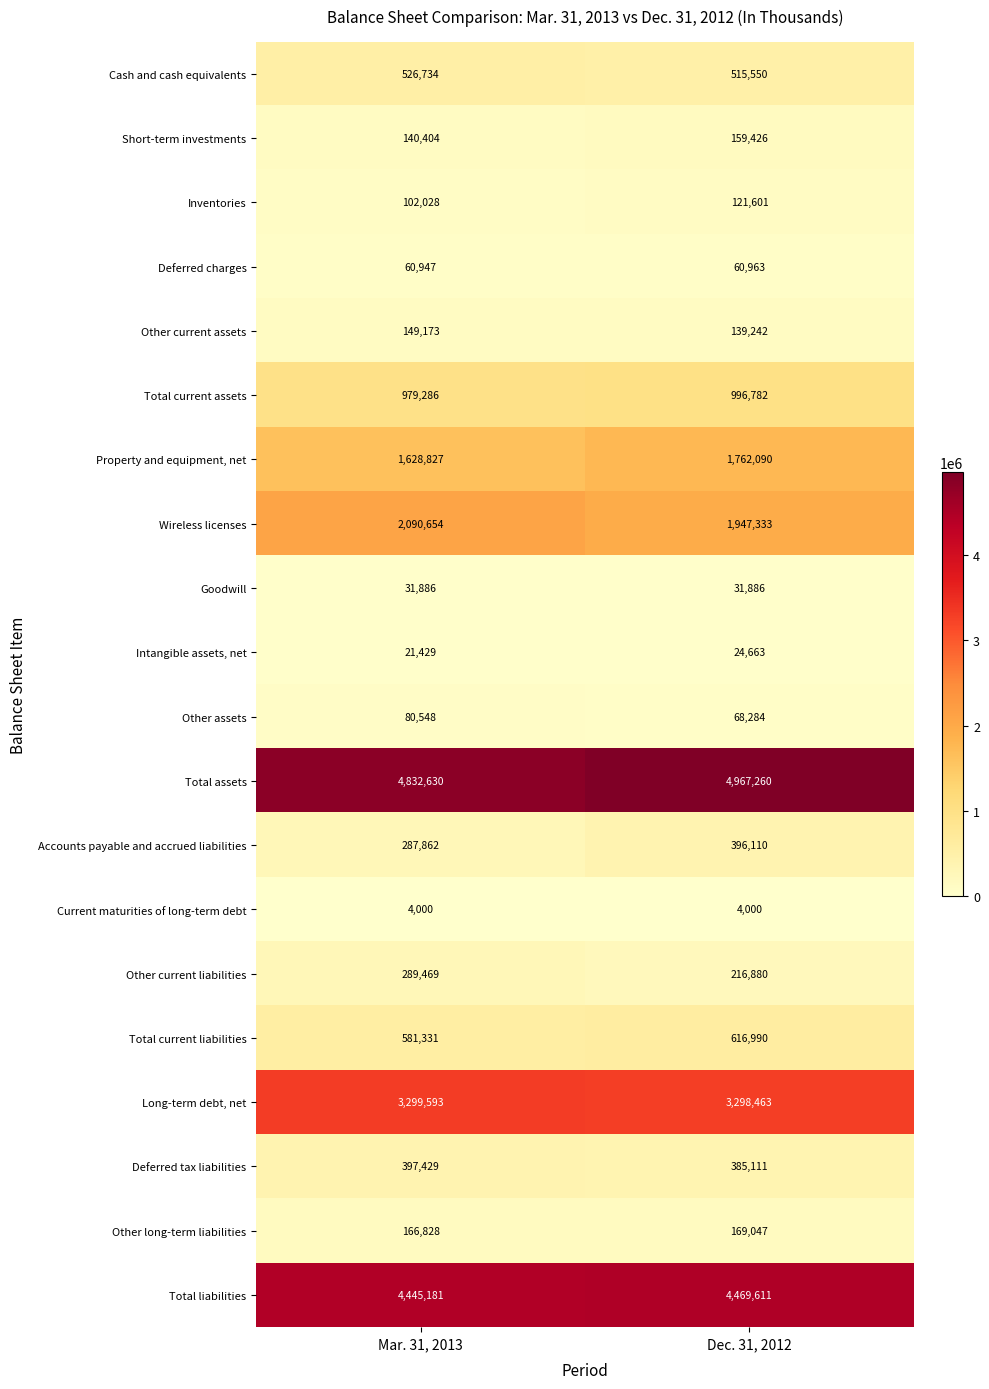

The Goodwill series shows 31886 at Mar. 31, 2013. True or false?

True